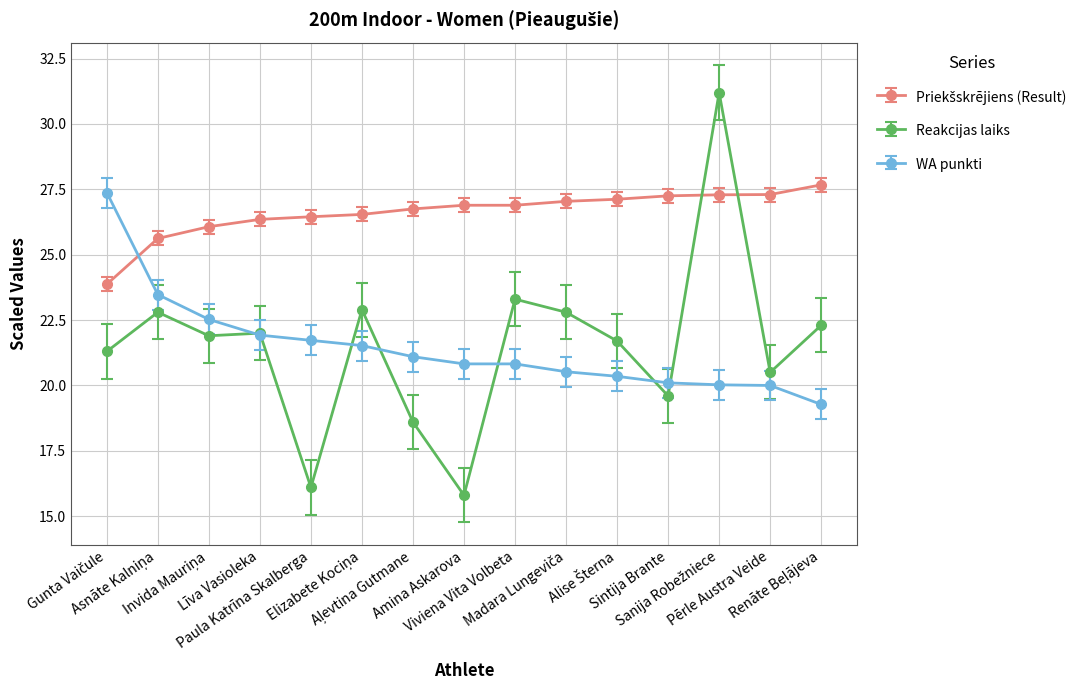

How many lines are shown in the chart?

3